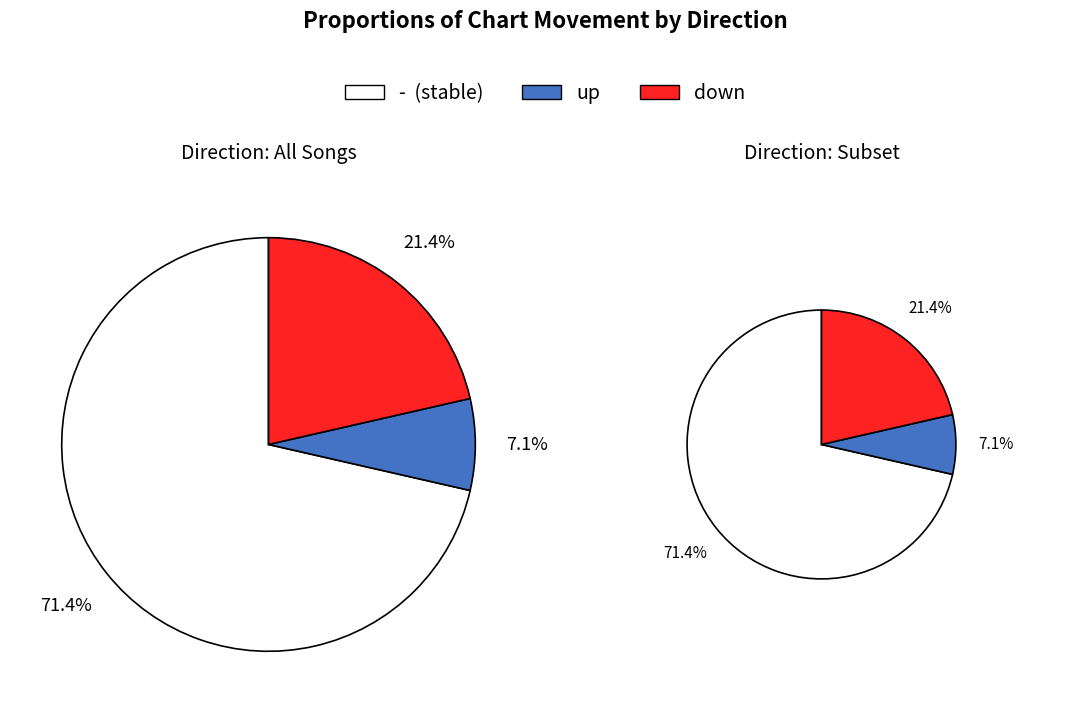

Which category has the biggest portion of the pie?

-